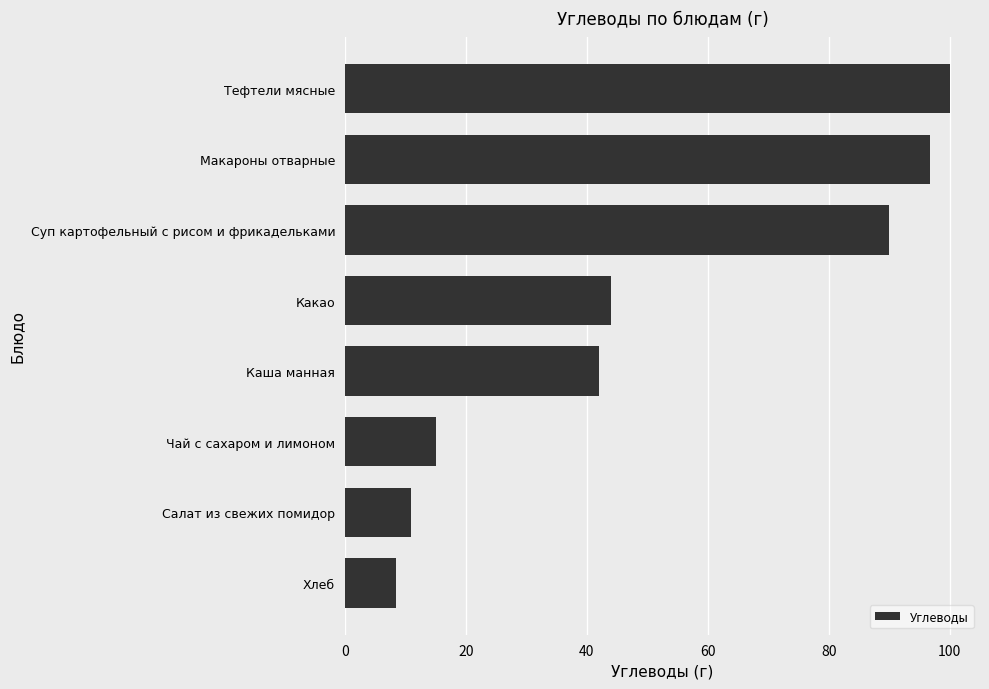

What is the difference between the maximum and minimum values?

91.5